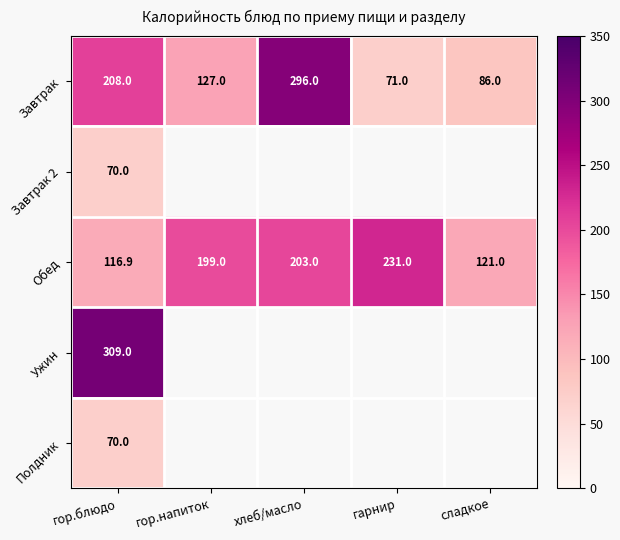

What is the highest value of the Обед series?

231.0